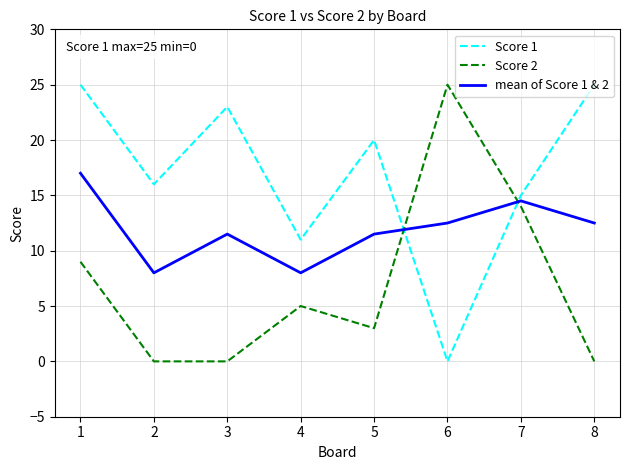

True or false: Score 1 and mean of Score 1 & 2 cross at least once.

True